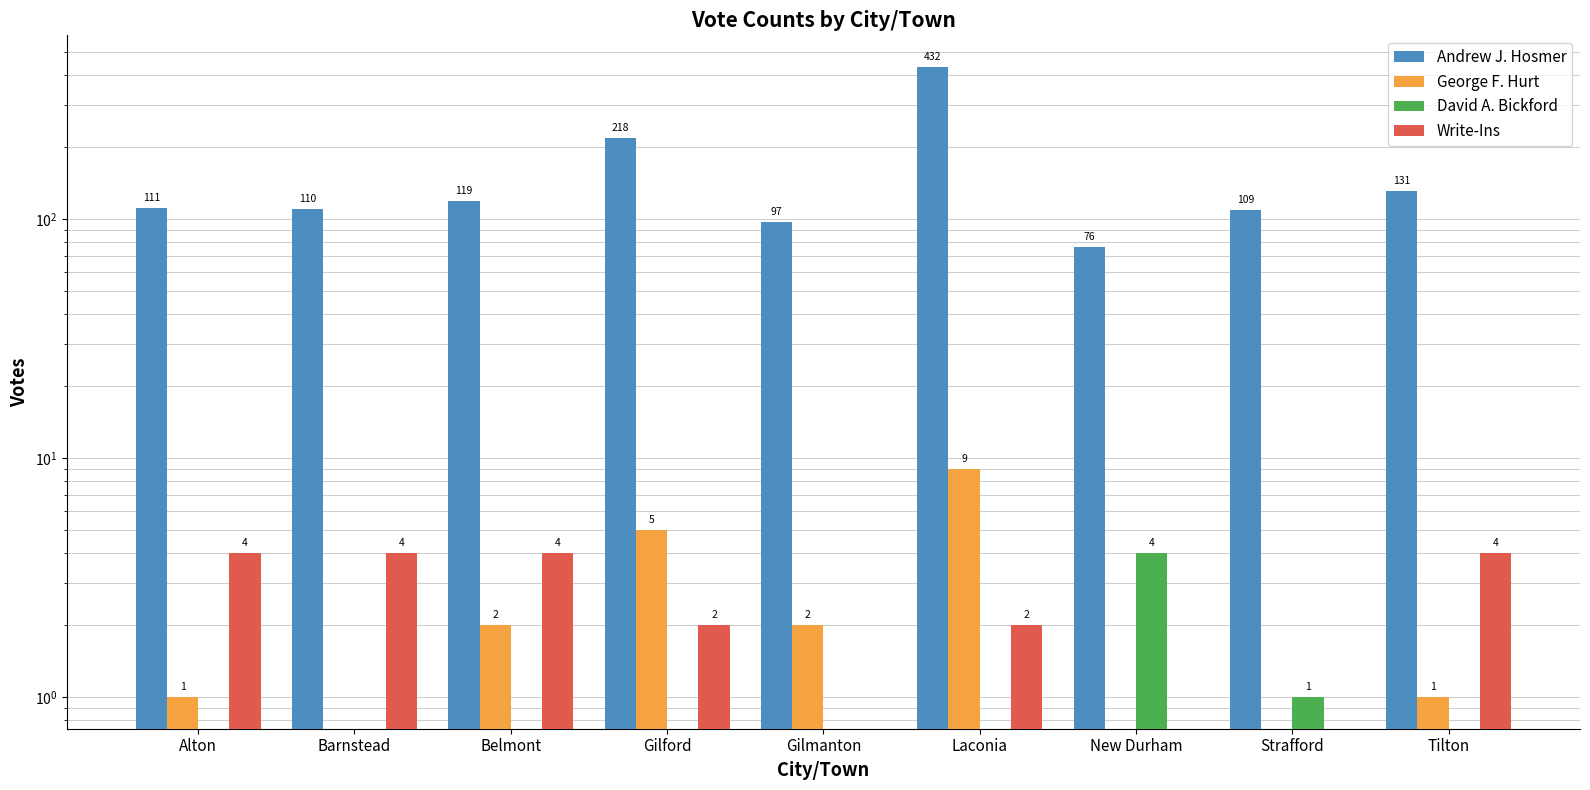

What is the greatest value displayed?

432